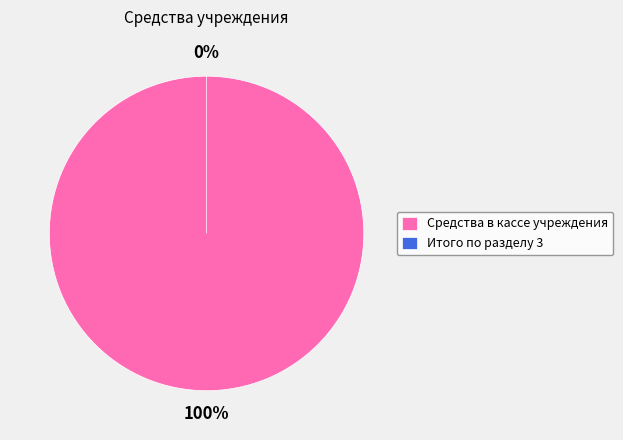

Which category has the biggest portion of the pie?

Средства в кассе учреждения (20134000)